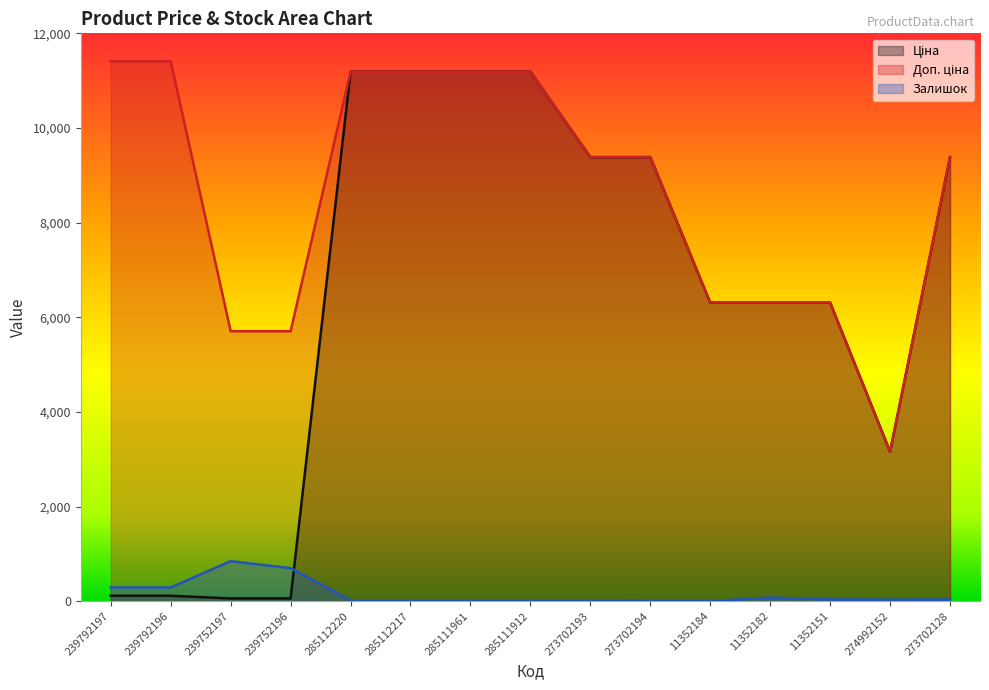

What is the difference between the highest and lowest values at 11352182?

6234.8